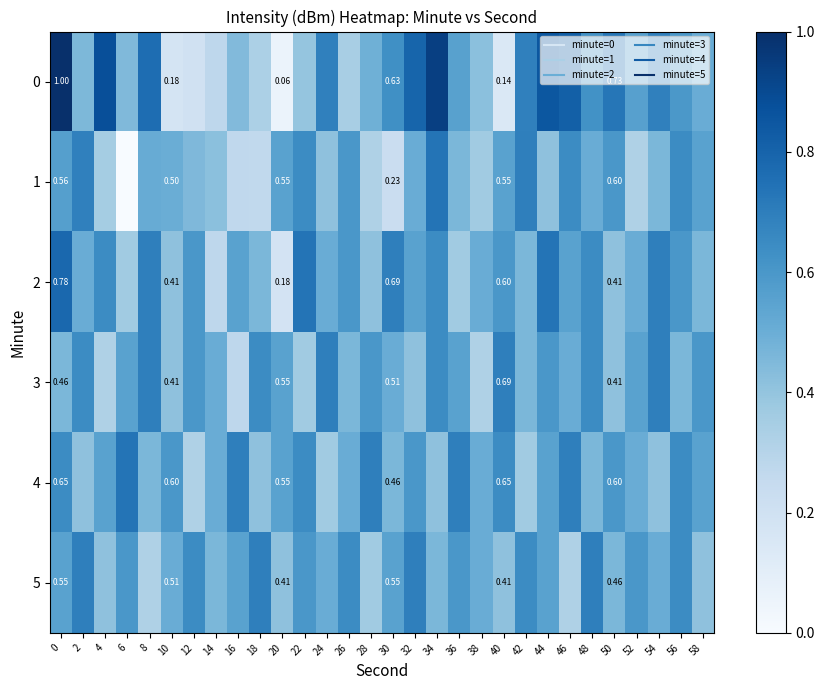

Rank the series at 28 from highest to lowest value.

4, 3, 0, 2, 5, 1